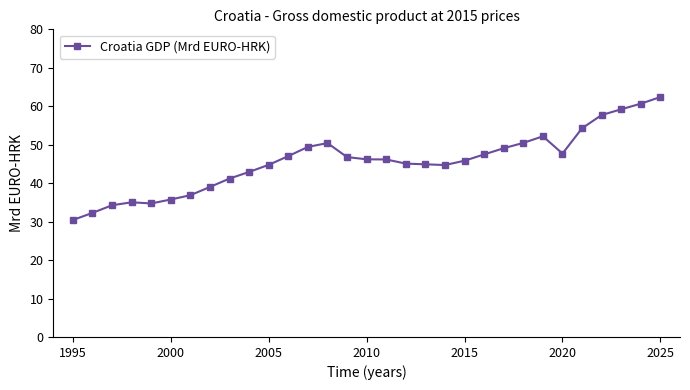

How many distinct data groups are displayed?

1